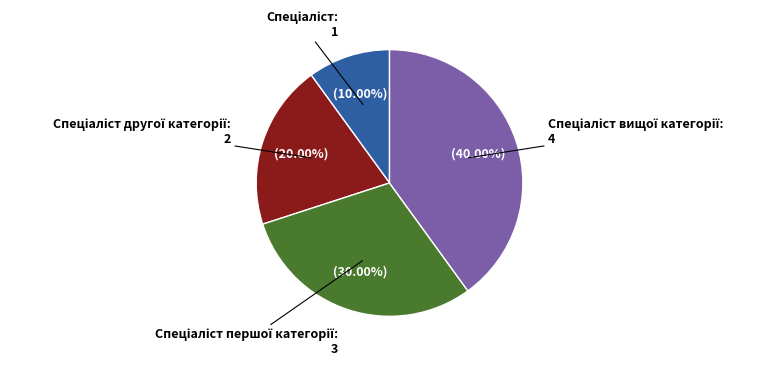

Is there a majority slice in this chart?

No